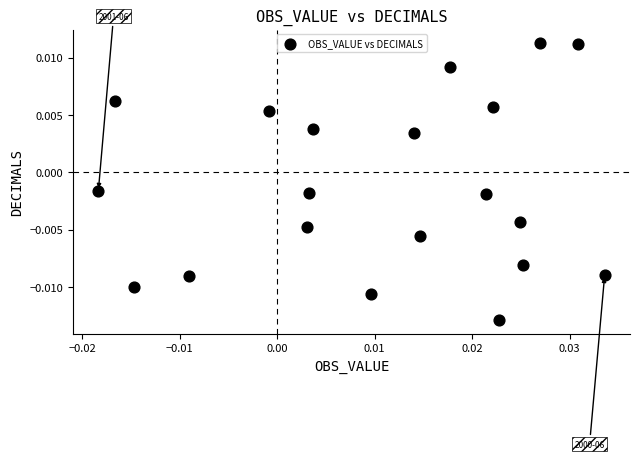

How many points are shown in the scatter plot?

20